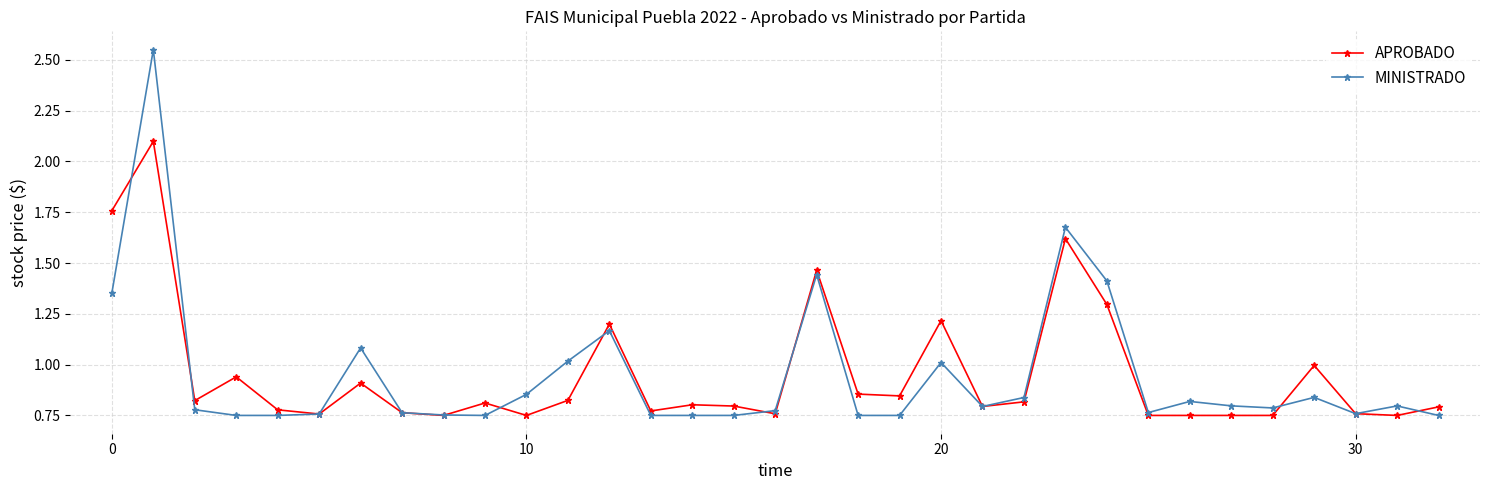

List the series in order of their peak value, highest first.

MINISTRADO, APROBADO